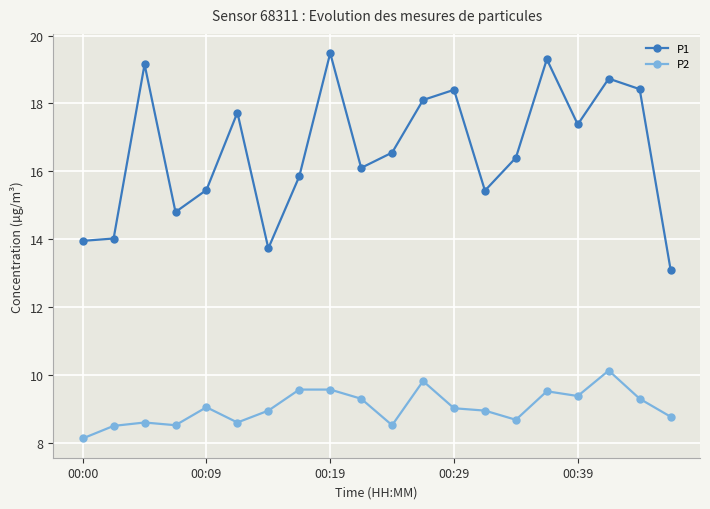

What is the value of the P2 point at the 16th from the left?

9.5